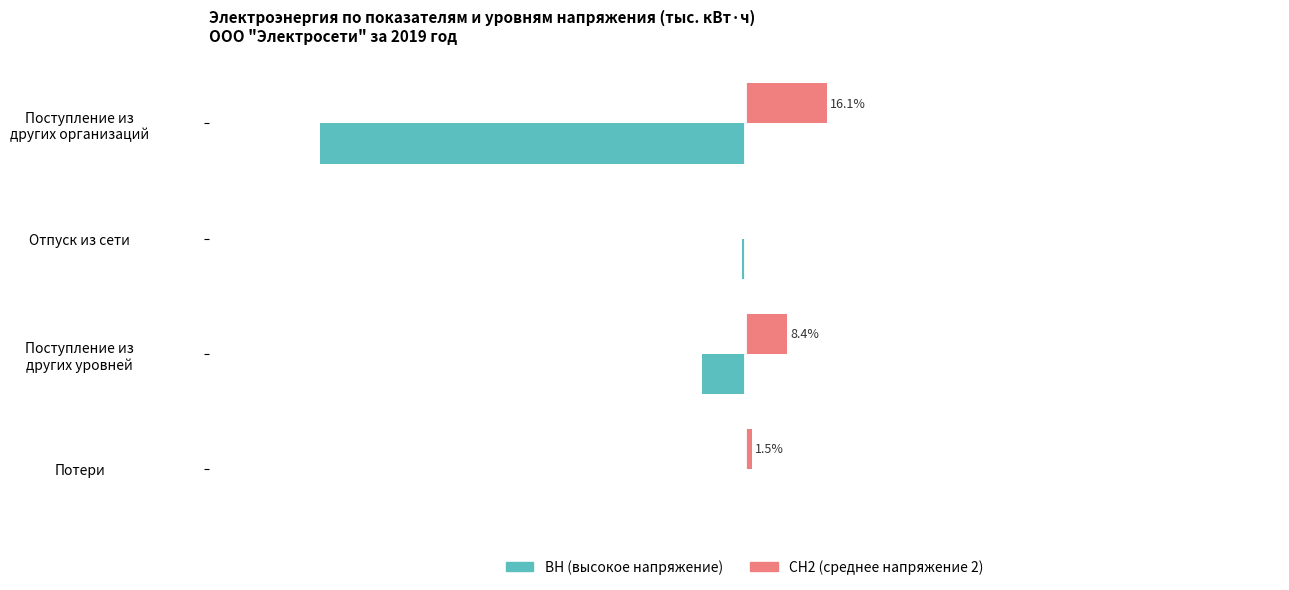

At which category is the sum across all series the highest?

Потери